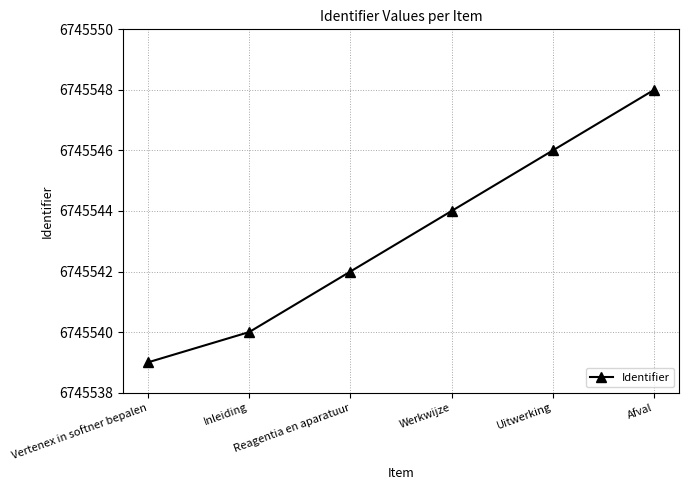

The chart shows a value of 6745540 at Inleiding. True or false?

True